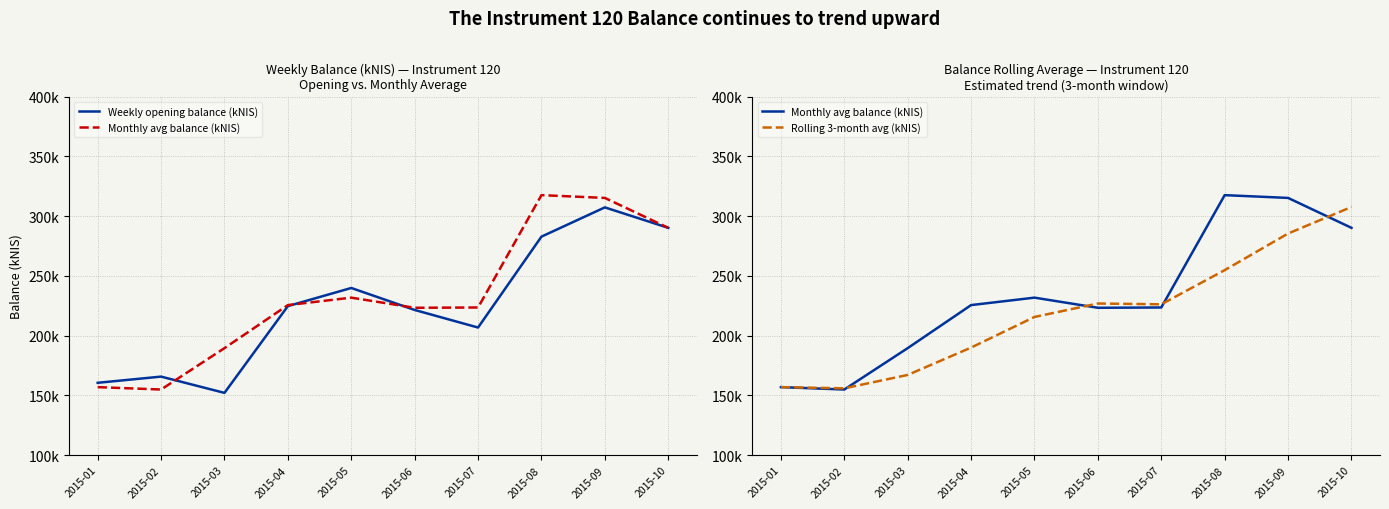

What is the difference between the maximum and minimum values in the Monthly avg balance (kNIS) series?

162675.4